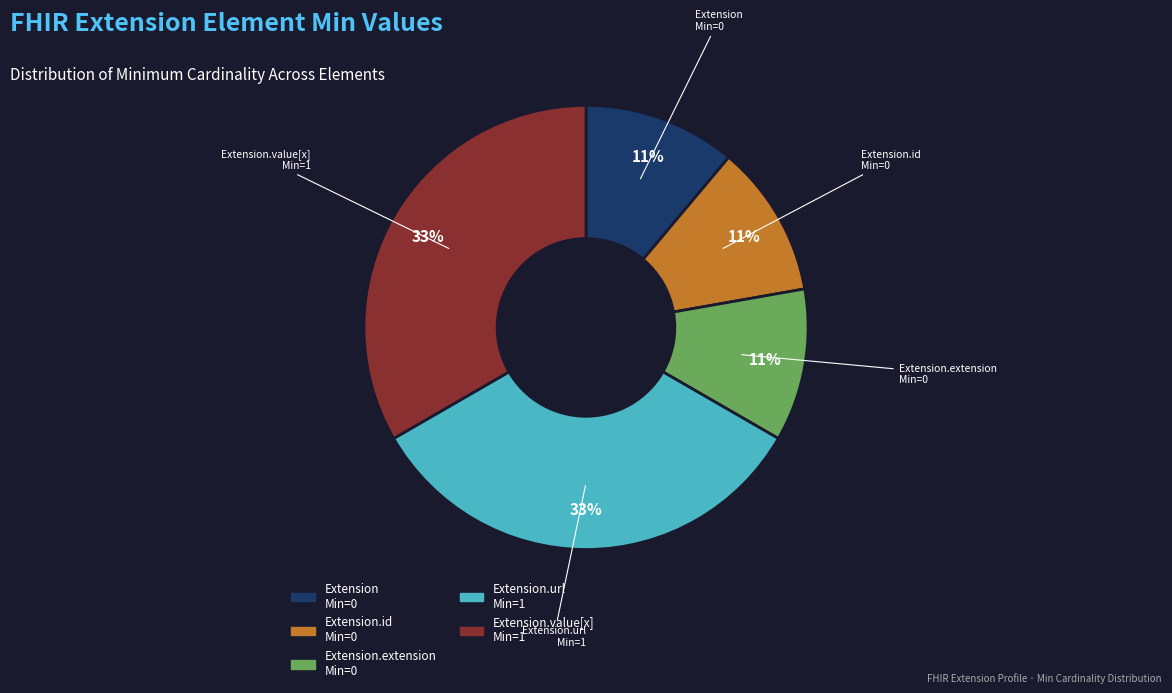

To the nearest percent, what portion does Extension.value[x] represent?

33%